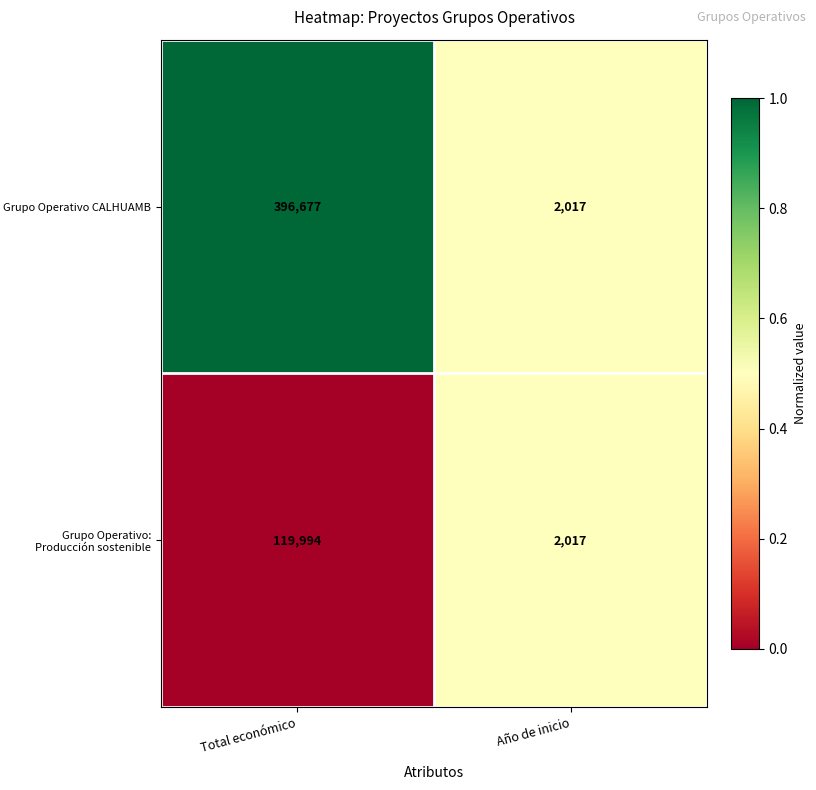

Reading left to right, what are all the values shown in this chart?

Grupo Operativo CALHUAMB: 396677	2017
Grupo Operativo: Producción sostenible: 119994	2017